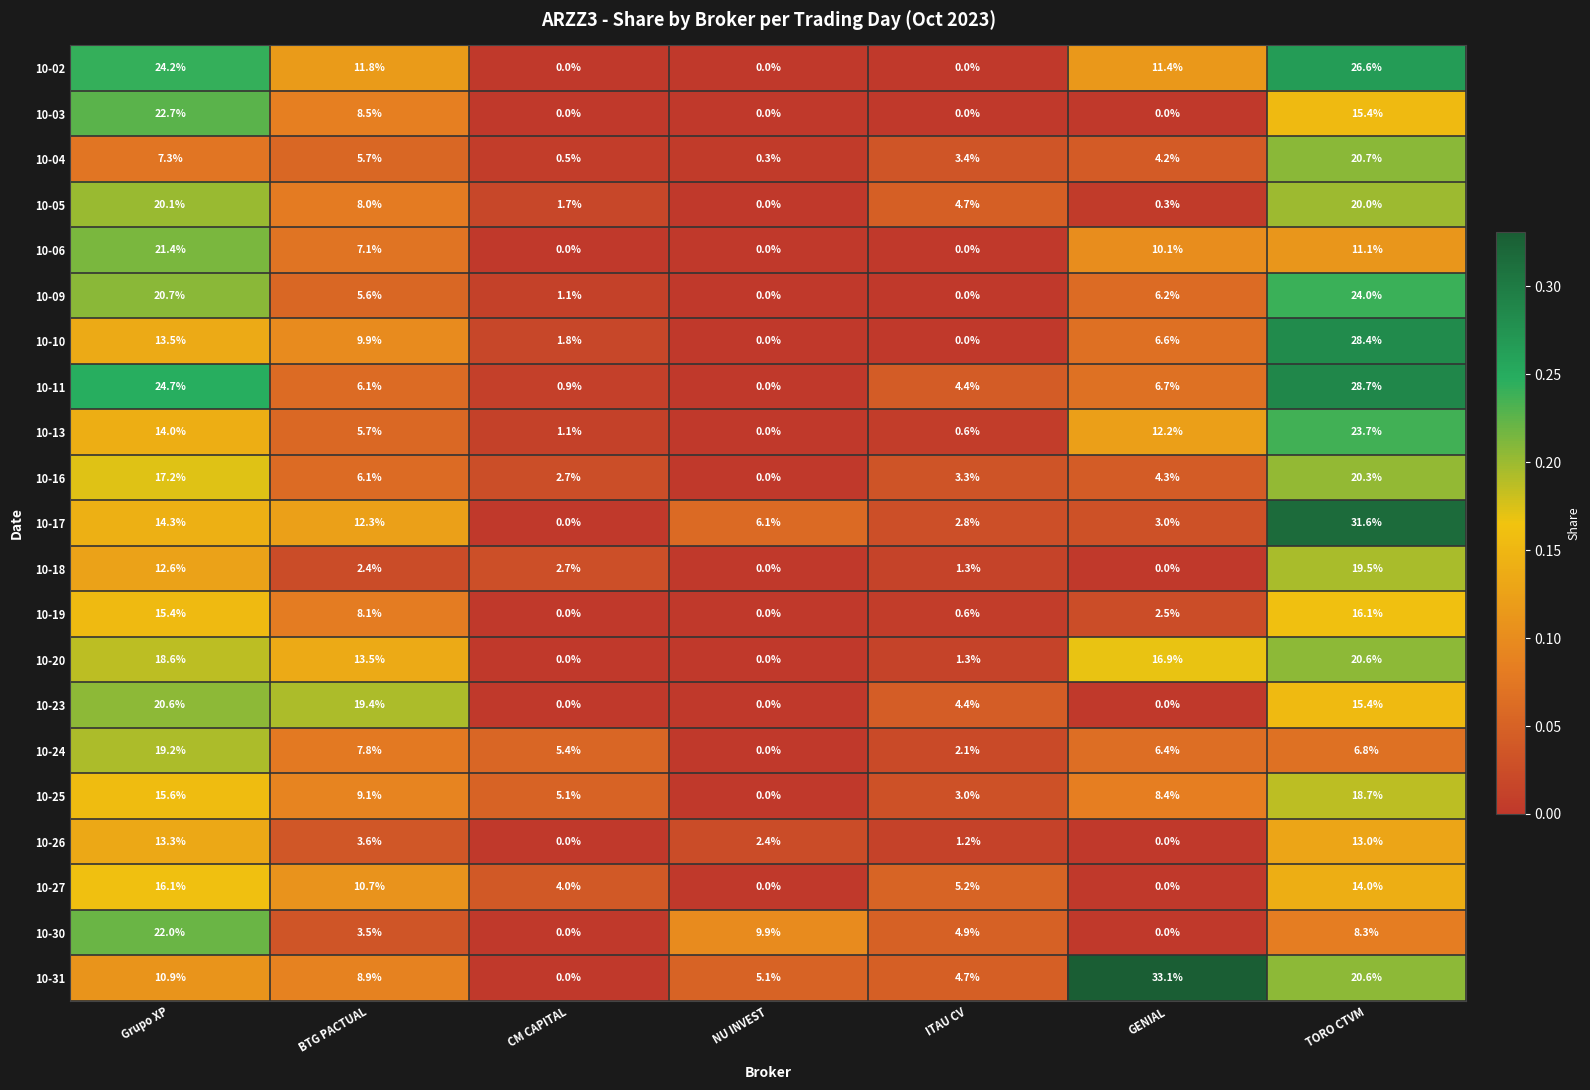

What is the spread (max minus min) of values at BTG PACTUAL?

17.0